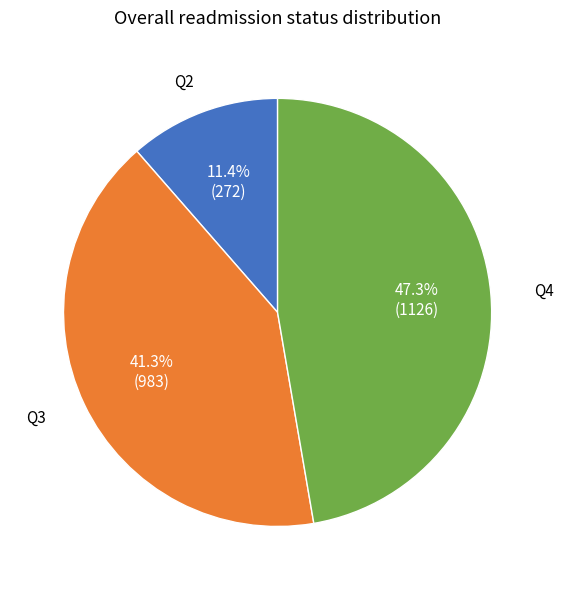

Does any single category account for the majority?

No